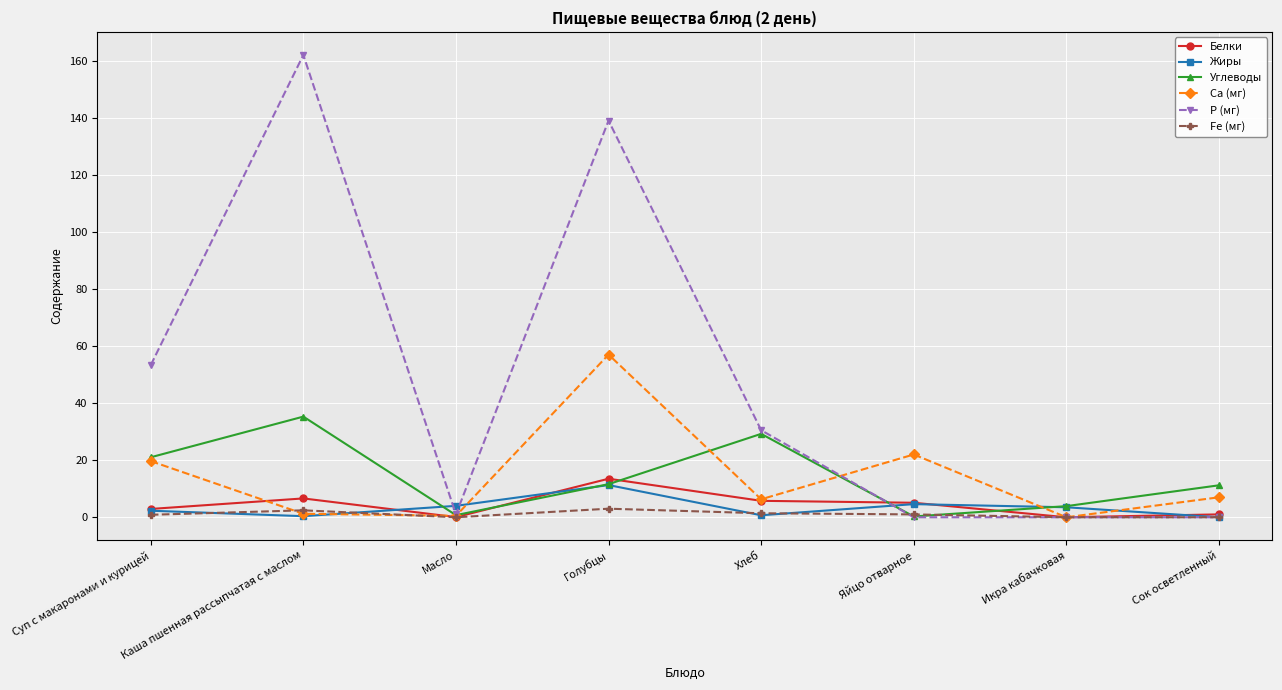

Which series ends up on top after the final intersection of Ca (мг) and Углеводы?

Углеводы